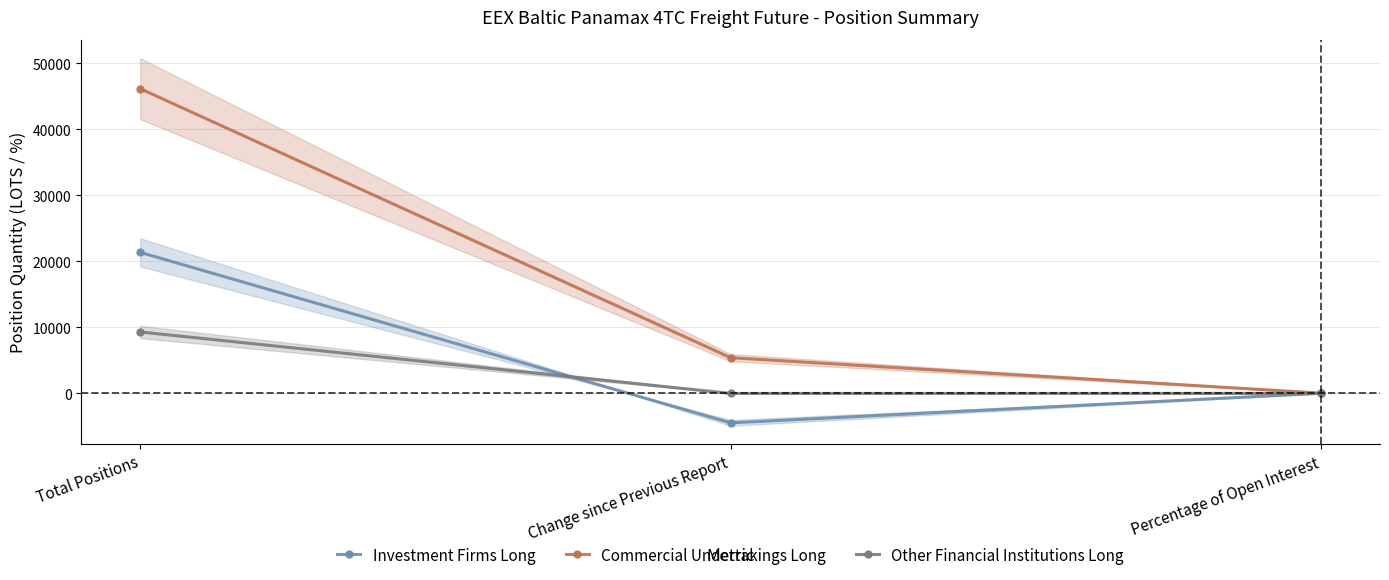

List the labels in order of Investment Firms Long value, smallest first.

Change since Previous Report, Percentage of Open Interest, Total Positions